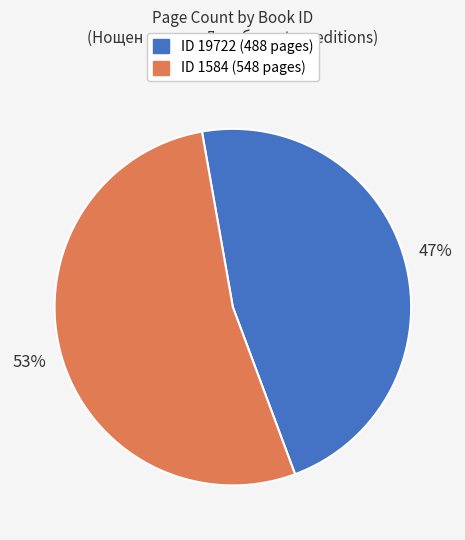

To the nearest percent, what is the average slice percentage?

50%